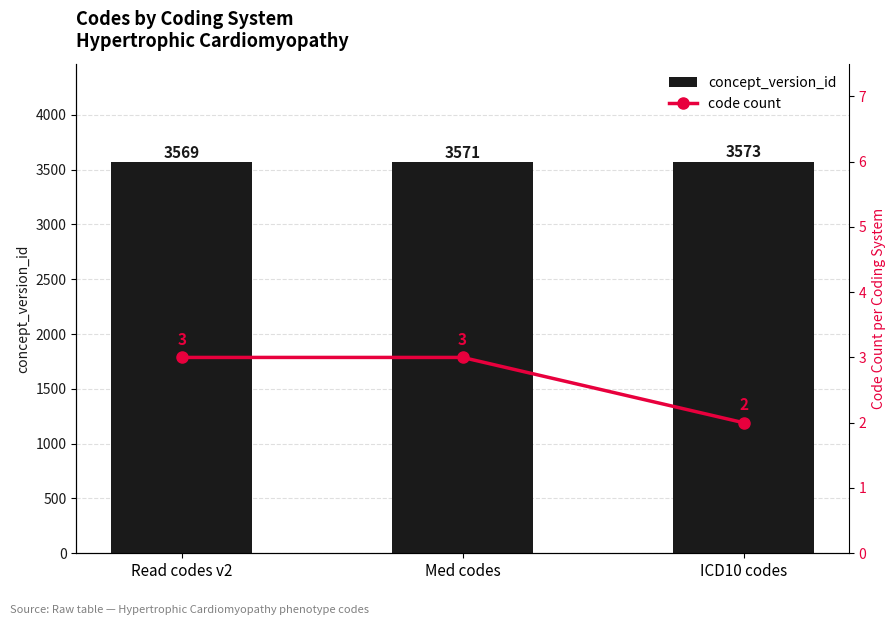

What is the label of the 2nd bar from the right?

Med codes